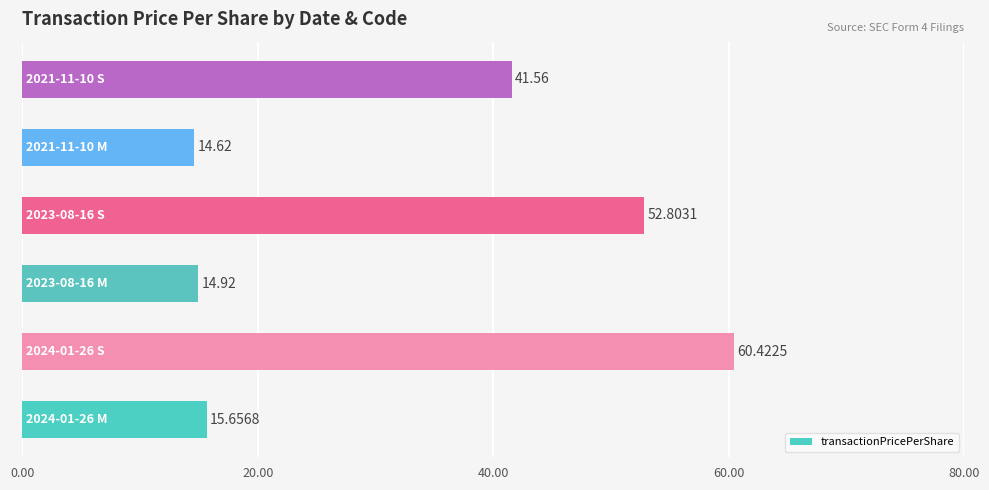

What is the average value?

33.3